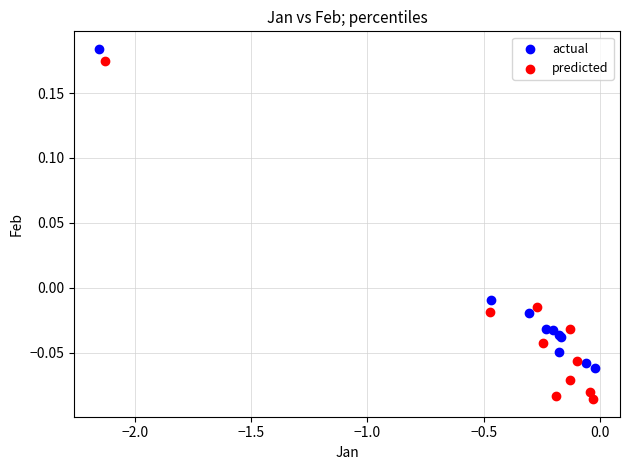

Which series has the largest Y range (max minus min)?

predicted